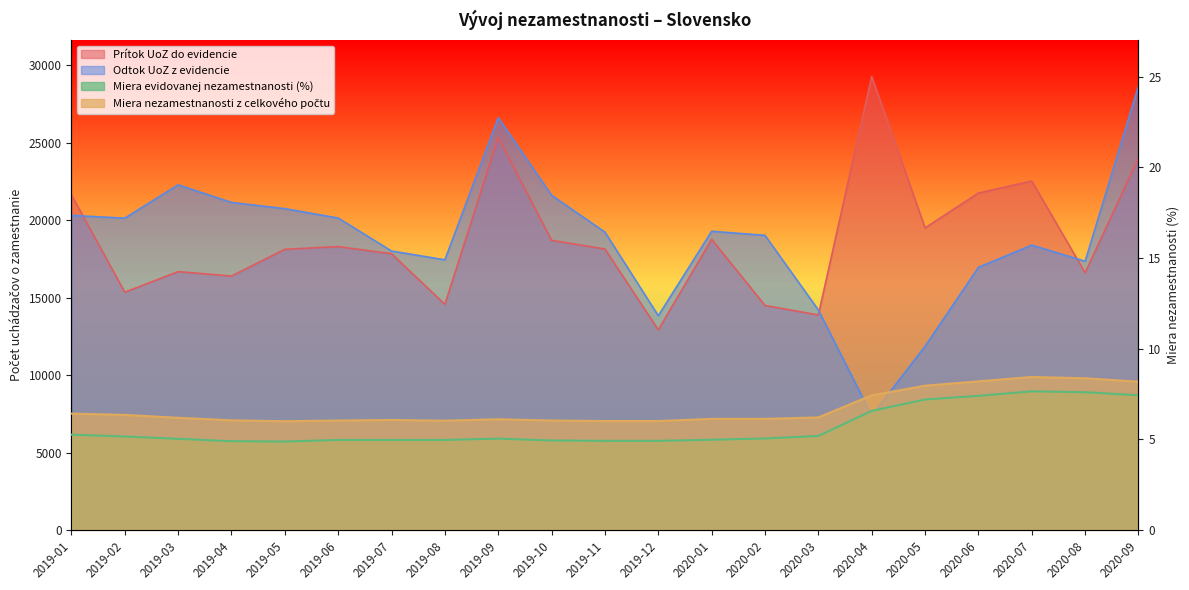

Rank the series at 2019-04 from lowest to highest value.

Miera evidovanej nezamestnanosti (%), Miera nezamestnanosti z celkového počtu, Prítok UoZ do evidencie, Odtok UoZ z evidencie